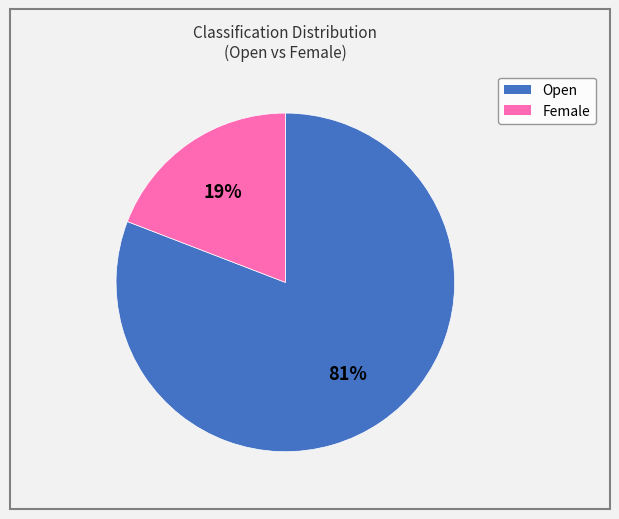

How many segments does this pie chart have?

2